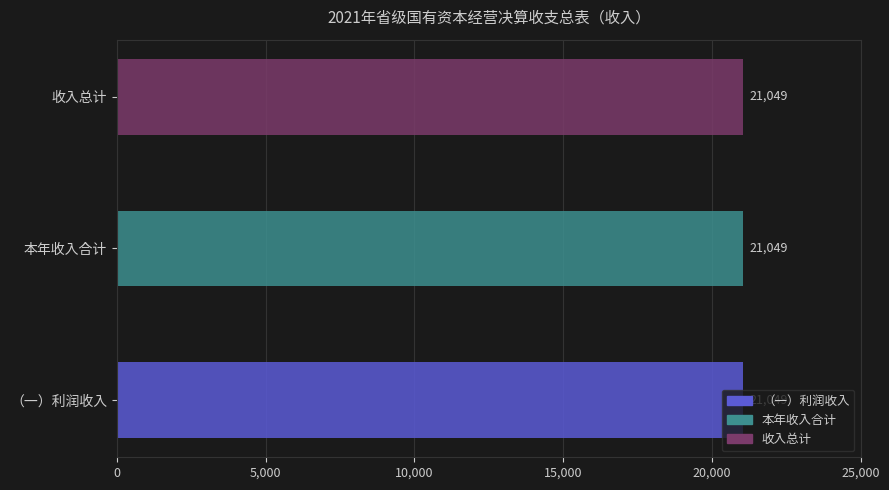

The value at 收入总计 is 21049. True or false?

True